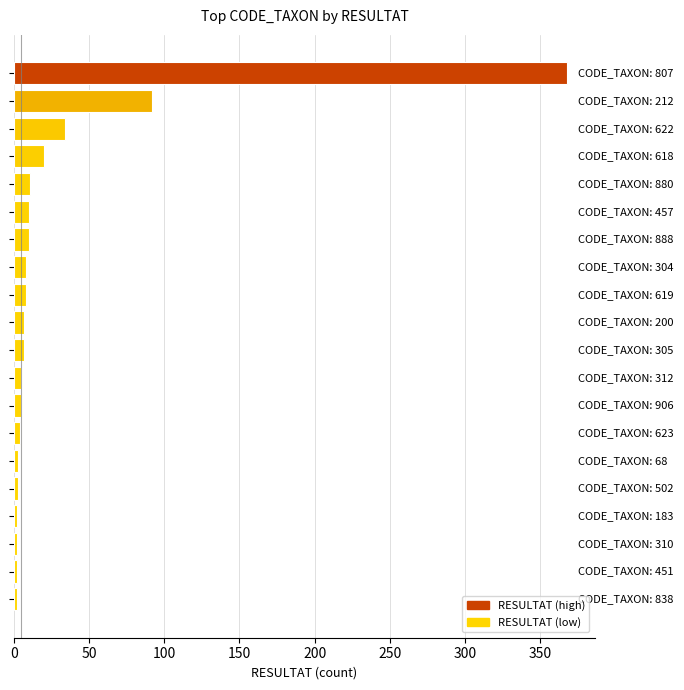

What is the sum of all values?

603